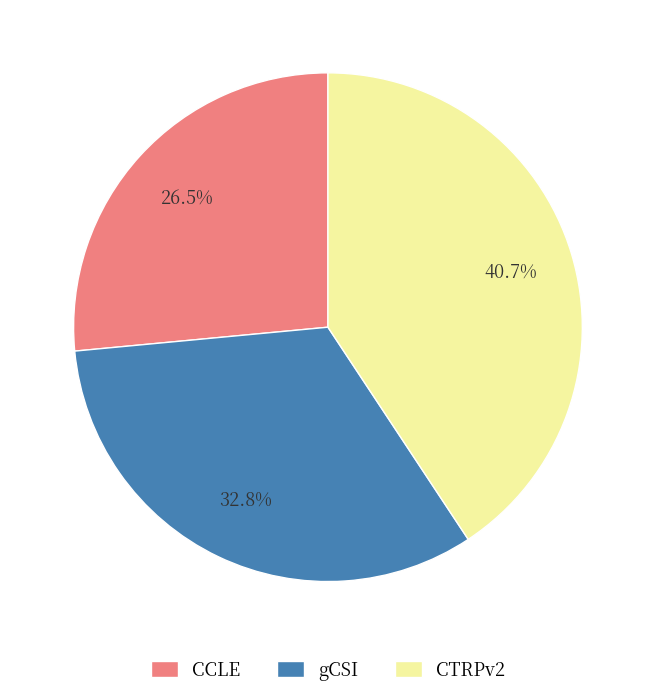

The gCSI slice represents 33% of the pie. True or false?

True